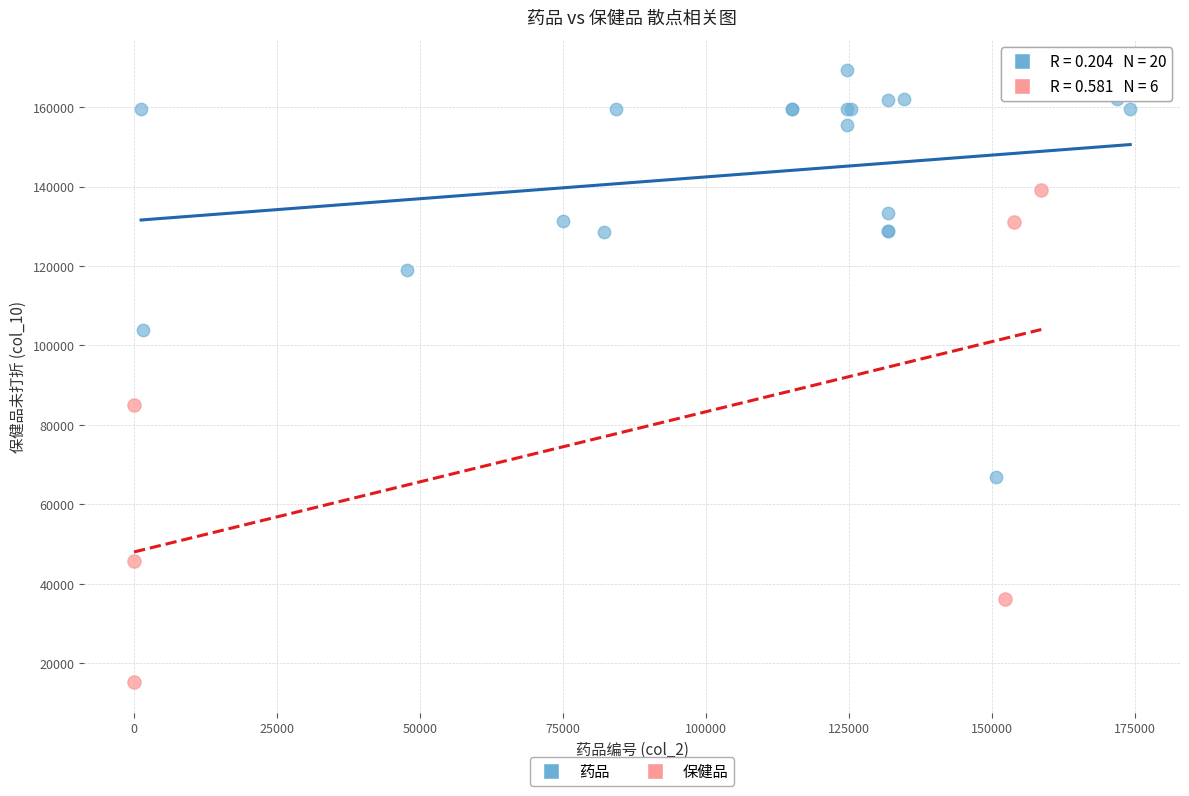

Which series reaches the minimum Y coordinate?

保健品